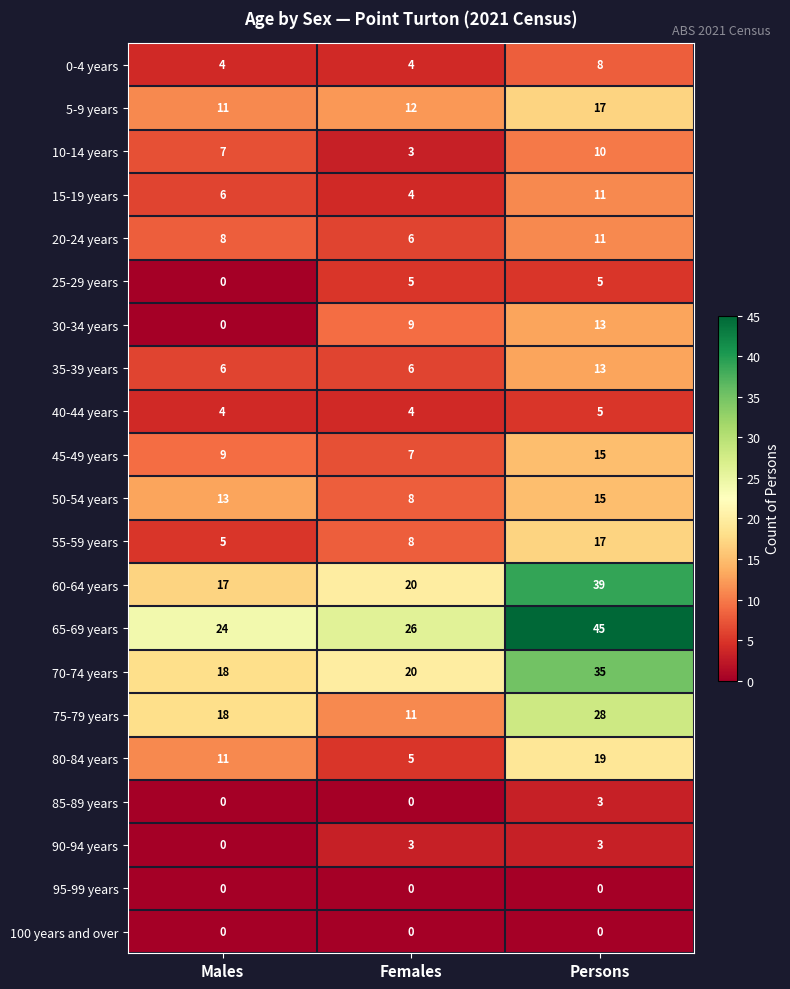

Which series has the largest total across all categories?

65-69 years